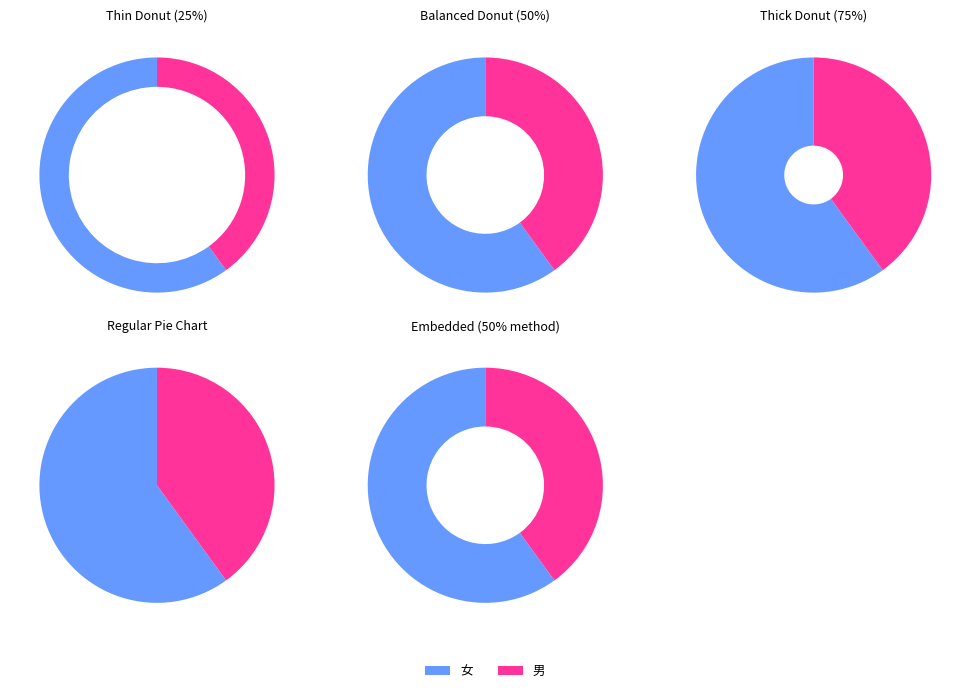

Do 女 and 男 together represent more than half of the pie?

Yes